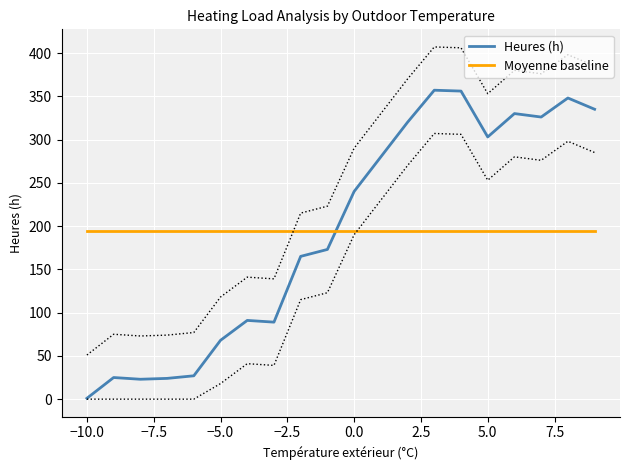

What is the highest value of the Moyenne baseline series?

194.1